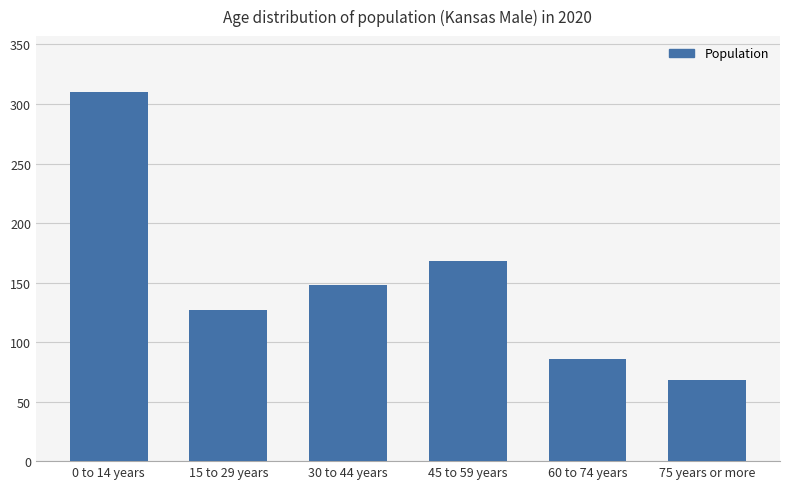

Which label corresponds to the smallest value in the chart?

75 years or more